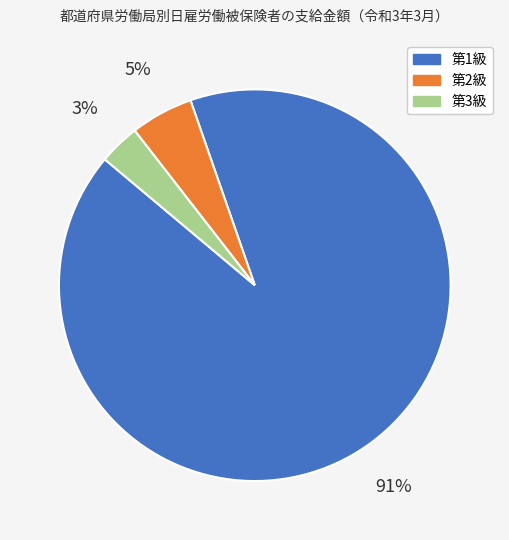

Rank the categories by value from highest to lowest.

第1級, 第2級, 第3級